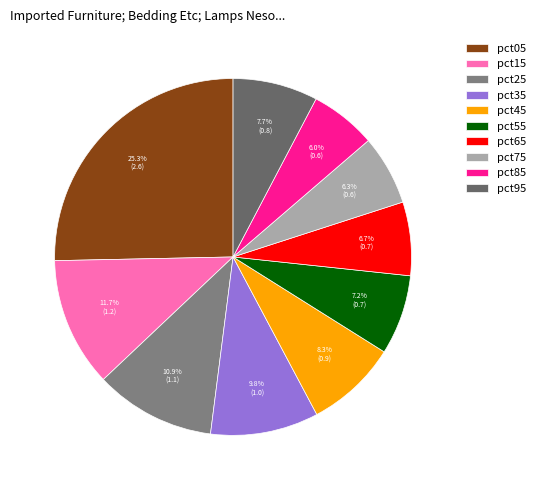

To the nearest percent, what percentage of the pie is pct85?

6%